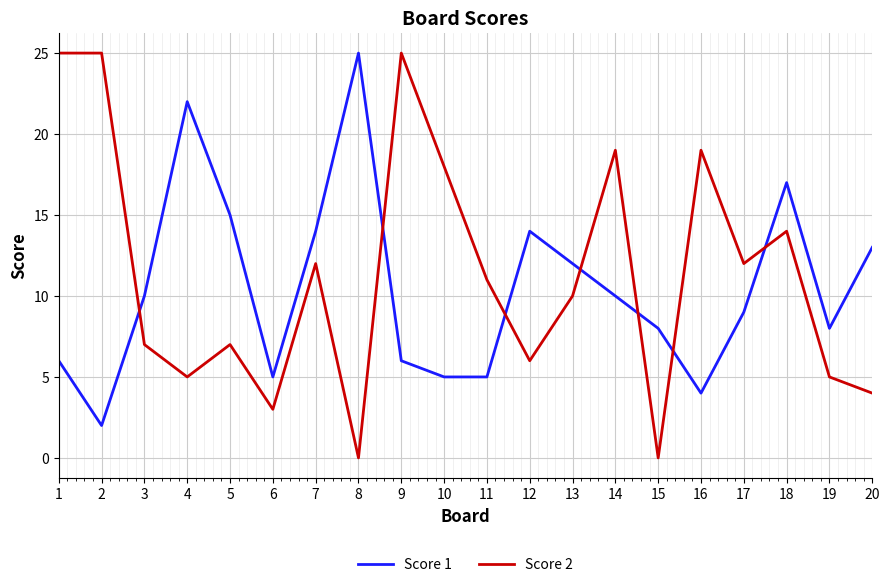

At 18, list the series in order from smallest to largest.

Score 2, Score 1